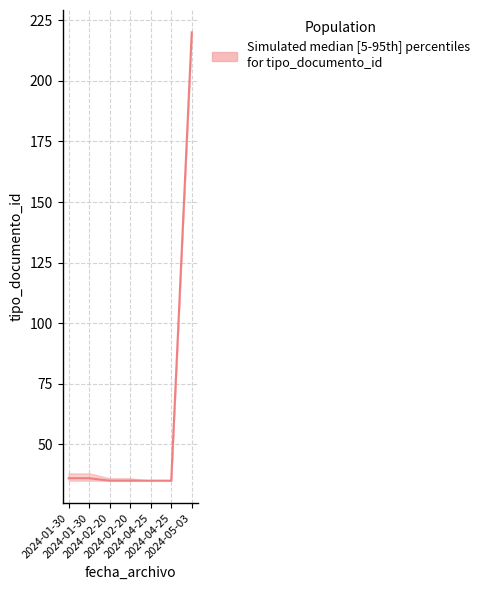

Is it true that median equals 48 at 2024-01-30?

False